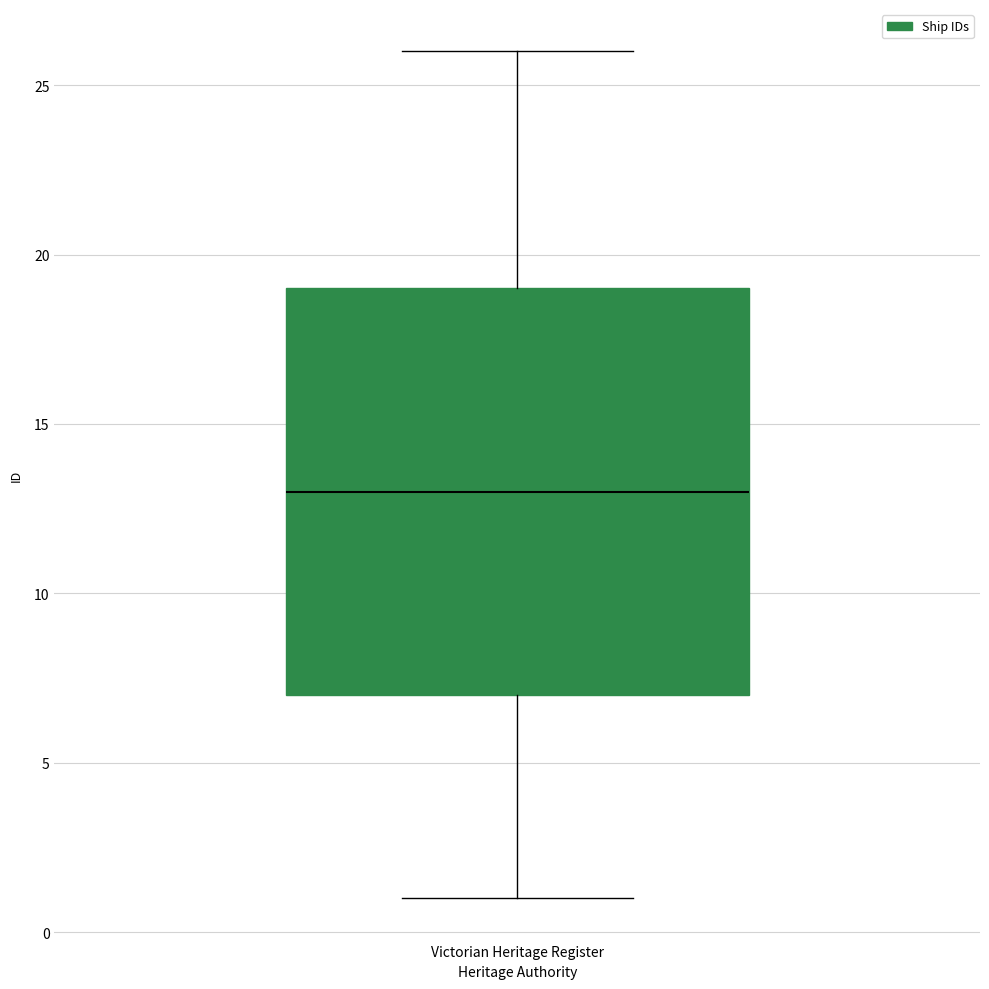

Where is the upper edge of the box for Victorian Heritage Register on the y-axis? The values are not printed on the chart, so give them approximately, as read against the axis.

19